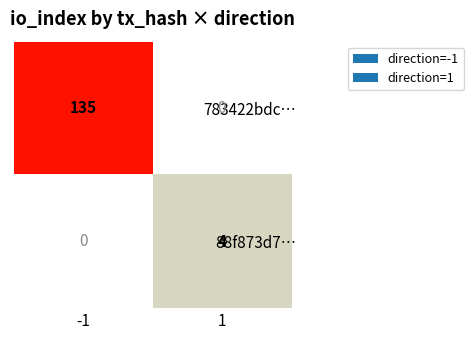

What is the spread (max minus min) of values at -1?

135